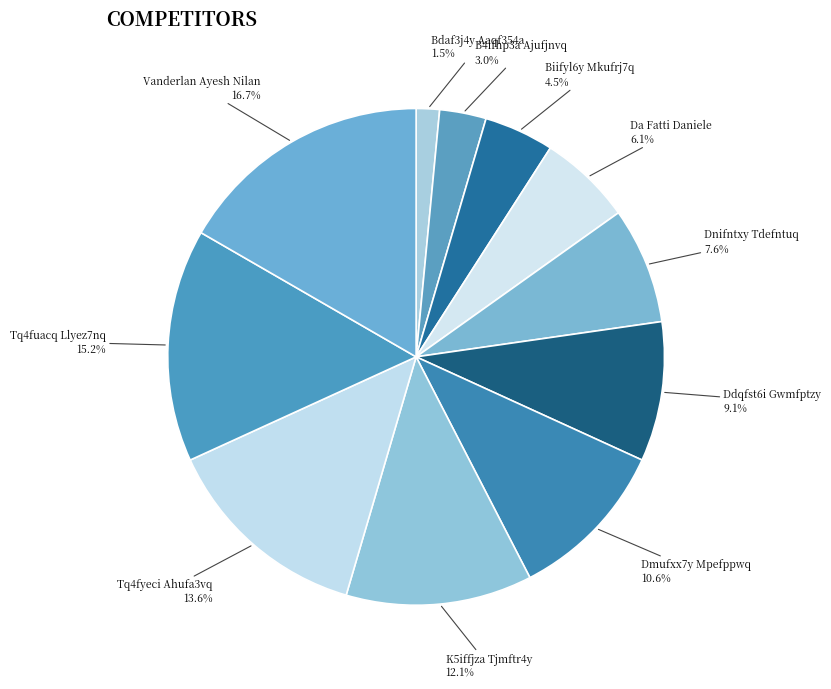

To the nearest percent, what is the combined percentage of Dnifntxy Tdefntuq and Tq4fuacq Llyez7nq?

23%